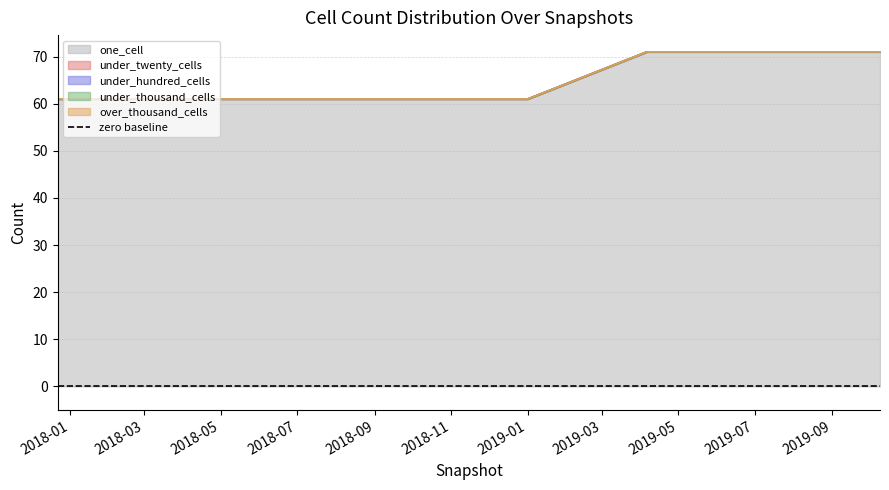

The under_hundred_cells series shows 0 at 2019-10-09. True or false?

True